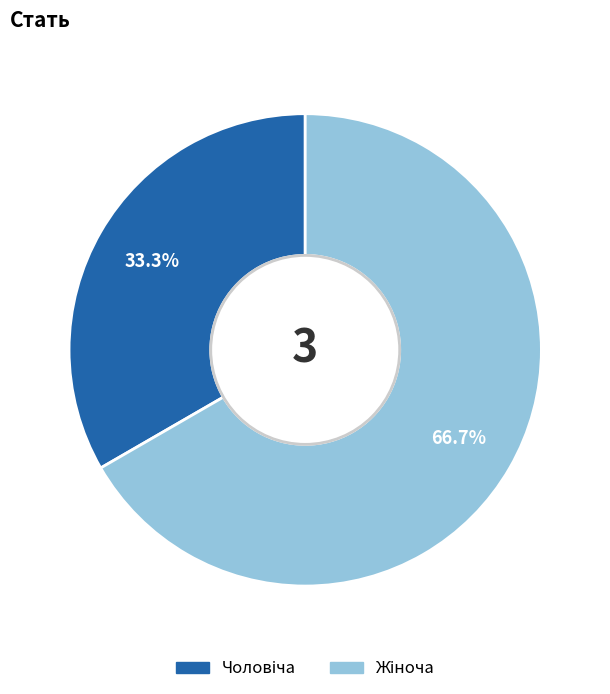

Does any single category account for the majority?

Yes